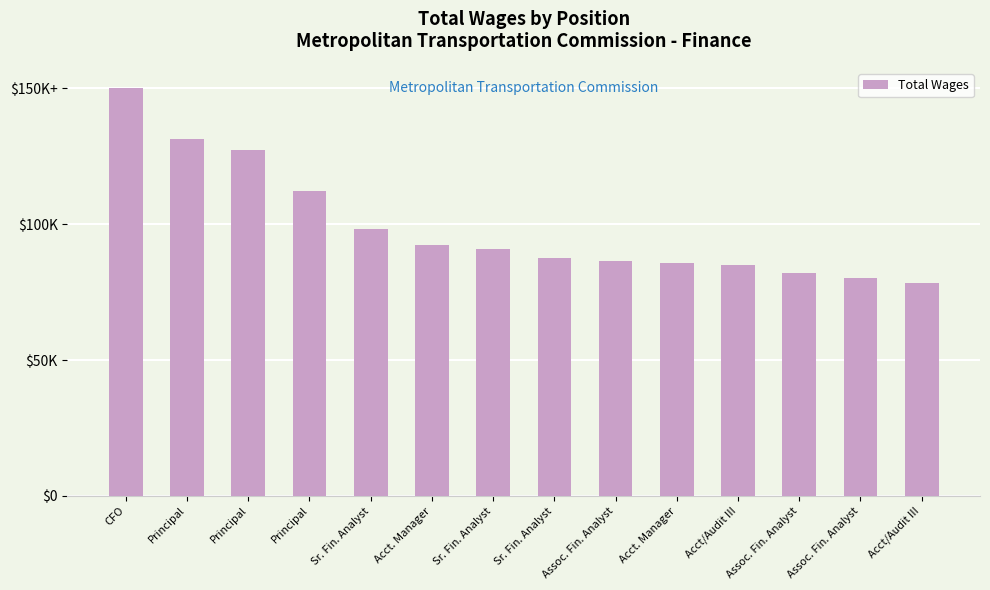

Reading left to right, list all the values displayed in this chart.

75.0	65.7	63.7	56.2	49.1	46.2	45.4	43.7	43.1	42.8	42.4	41.0	40.2	39.2